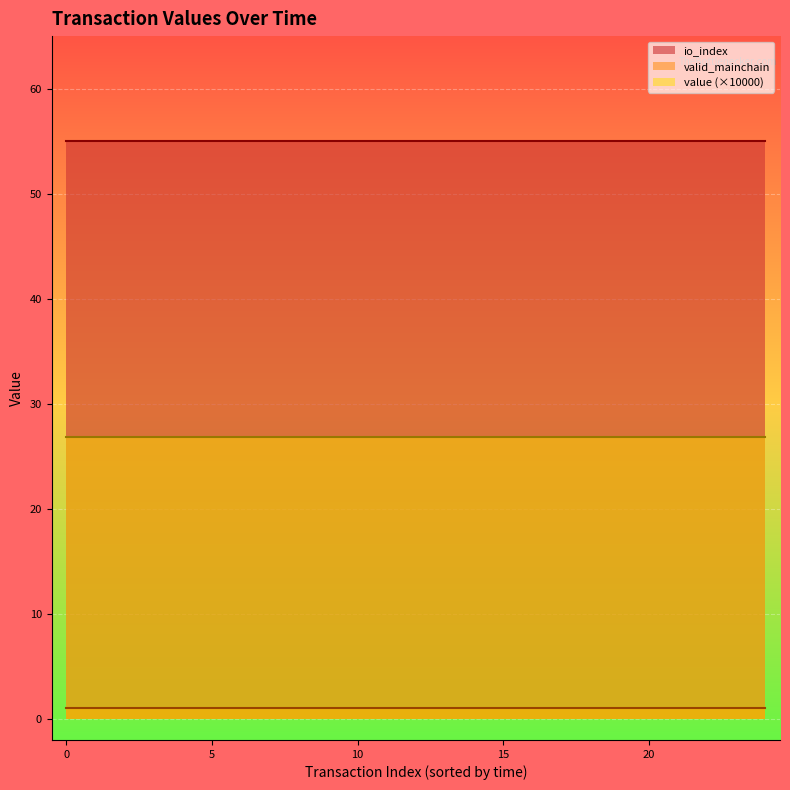

What is the maximum value shown in the chart?

55.0